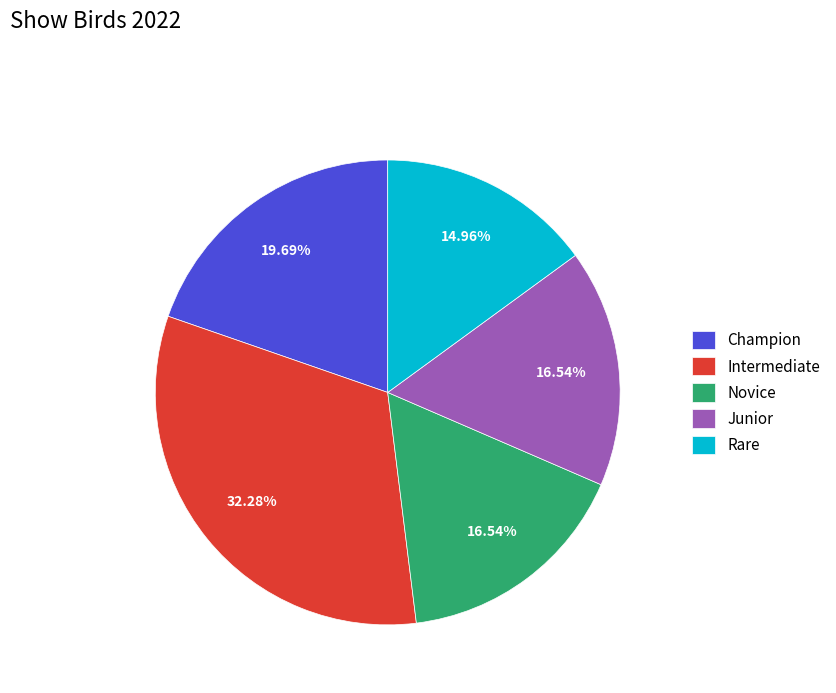

Which slice is the largest?

Intermediate